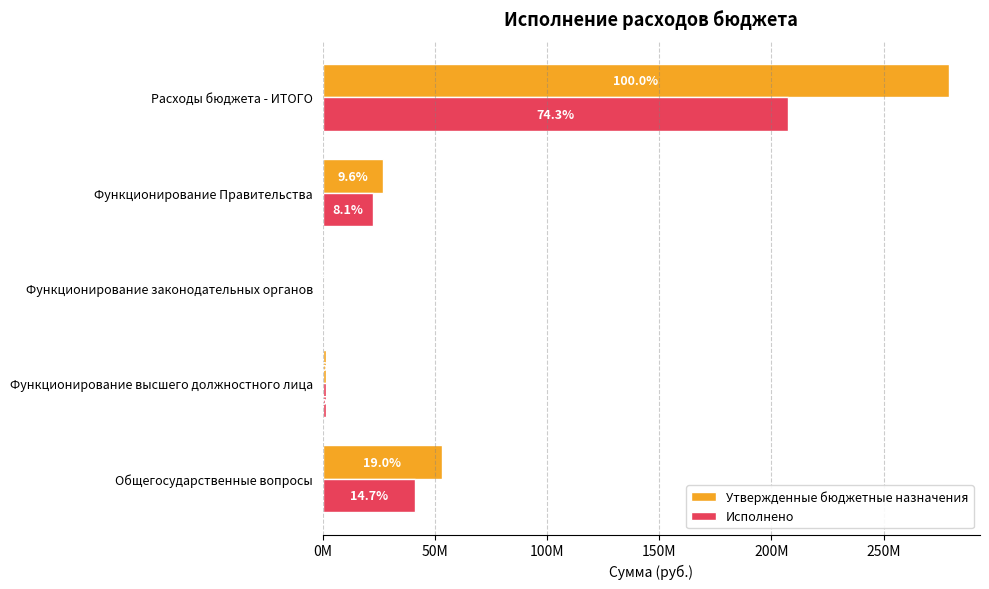

Which series has the largest total across all categories?

Утвержденные бюджетные назначения